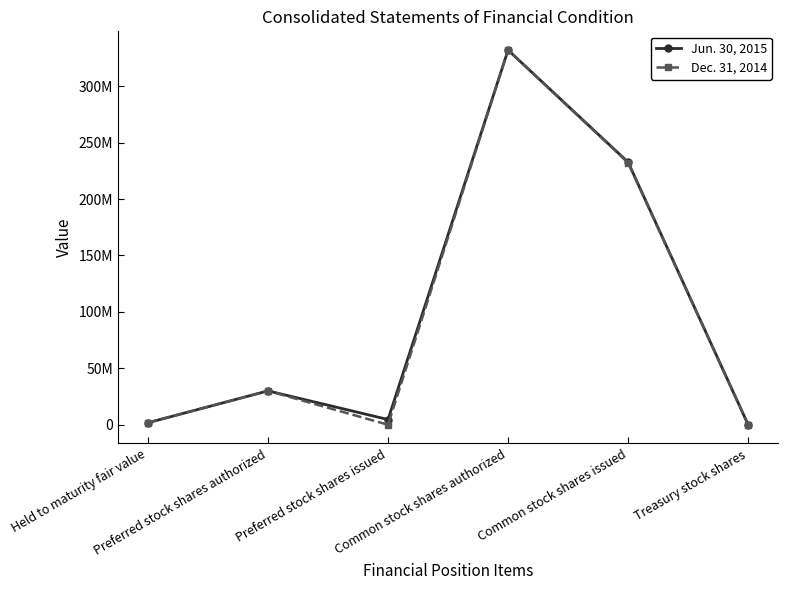

What is the sum of the Jun. 30, 2015 values at Preferred stock shares issued and Common stock shares issued?

237237650